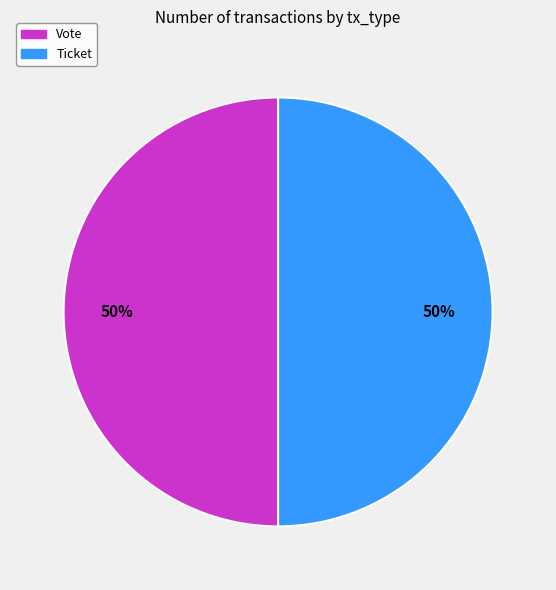

To the nearest percent, what is the combined percentage of Ticket and Vote?

100%